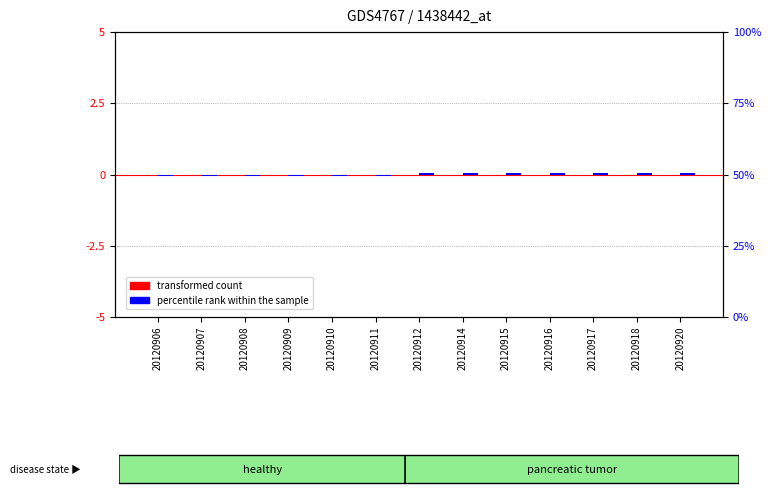

List the series in order of their peak value, lowest first.

transformed count, percentile rank within the sample